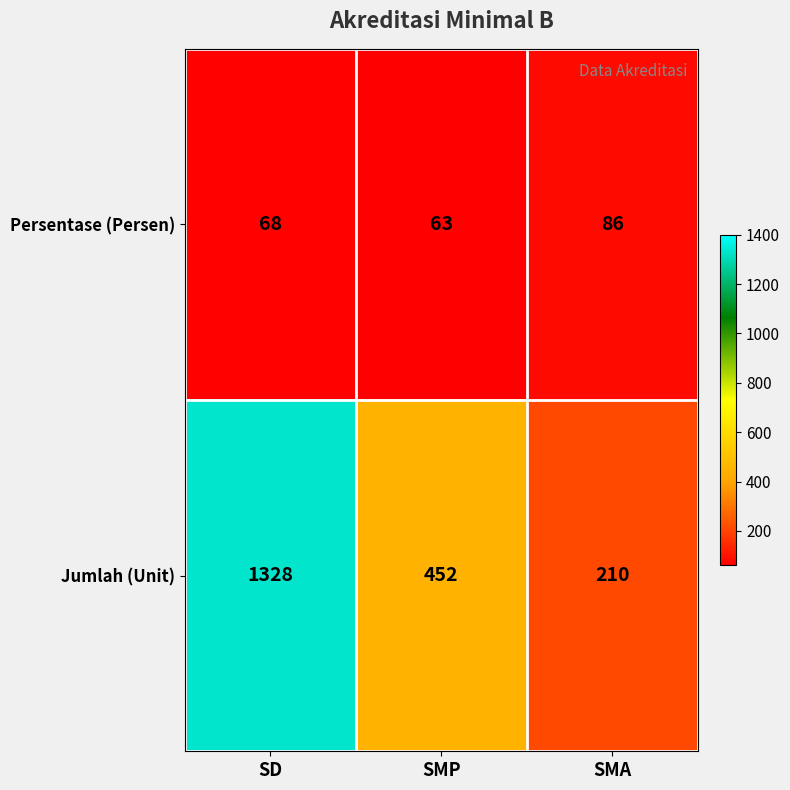

Rank the series by their maximum value, from lowest to highest.

Persentase (Persen), Jumlah (Unit)